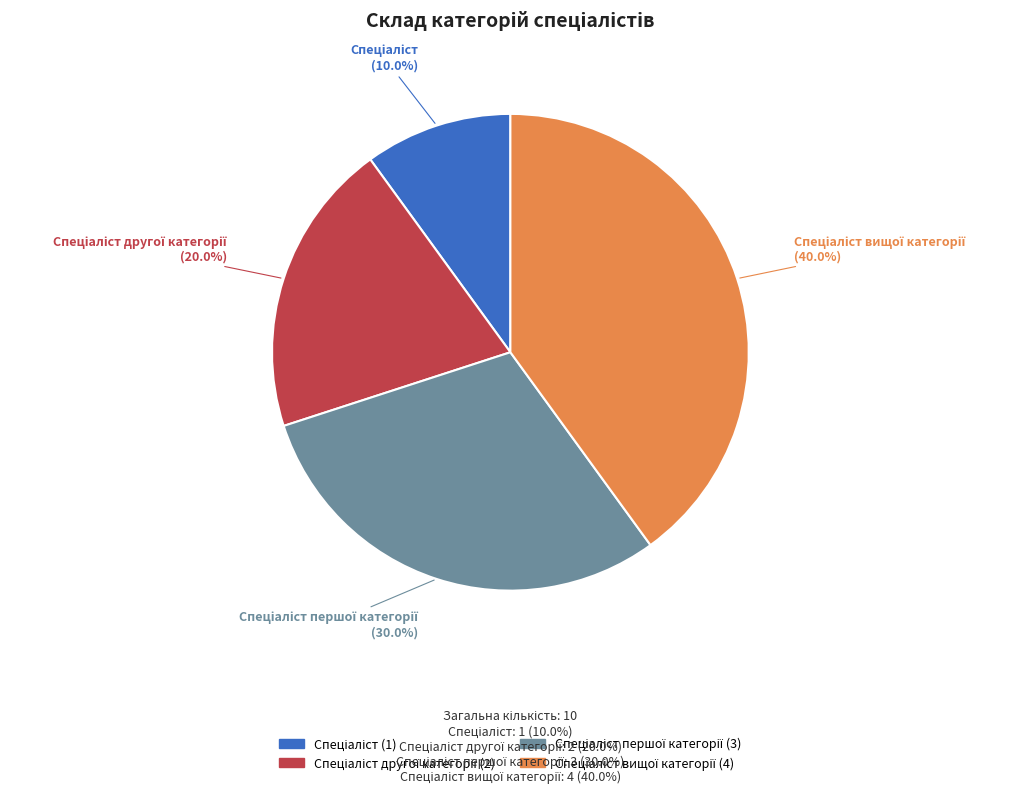

Is there a majority slice in this chart?

No